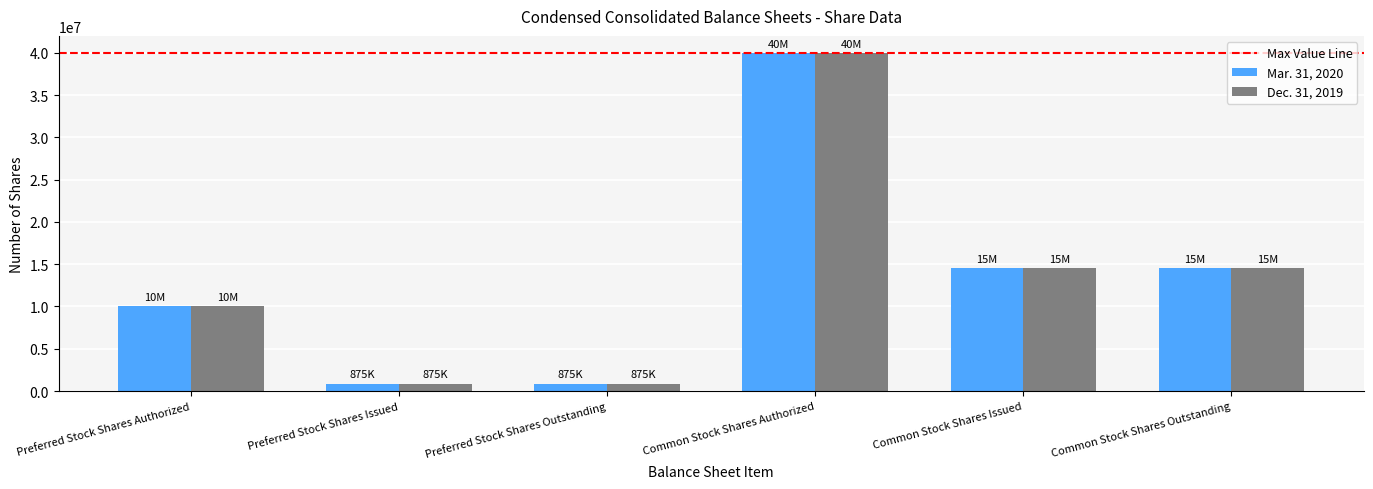

The Dec. 31, 2019 series shows 875054 at Preferred Stock Shares Outstanding. True or false?

True